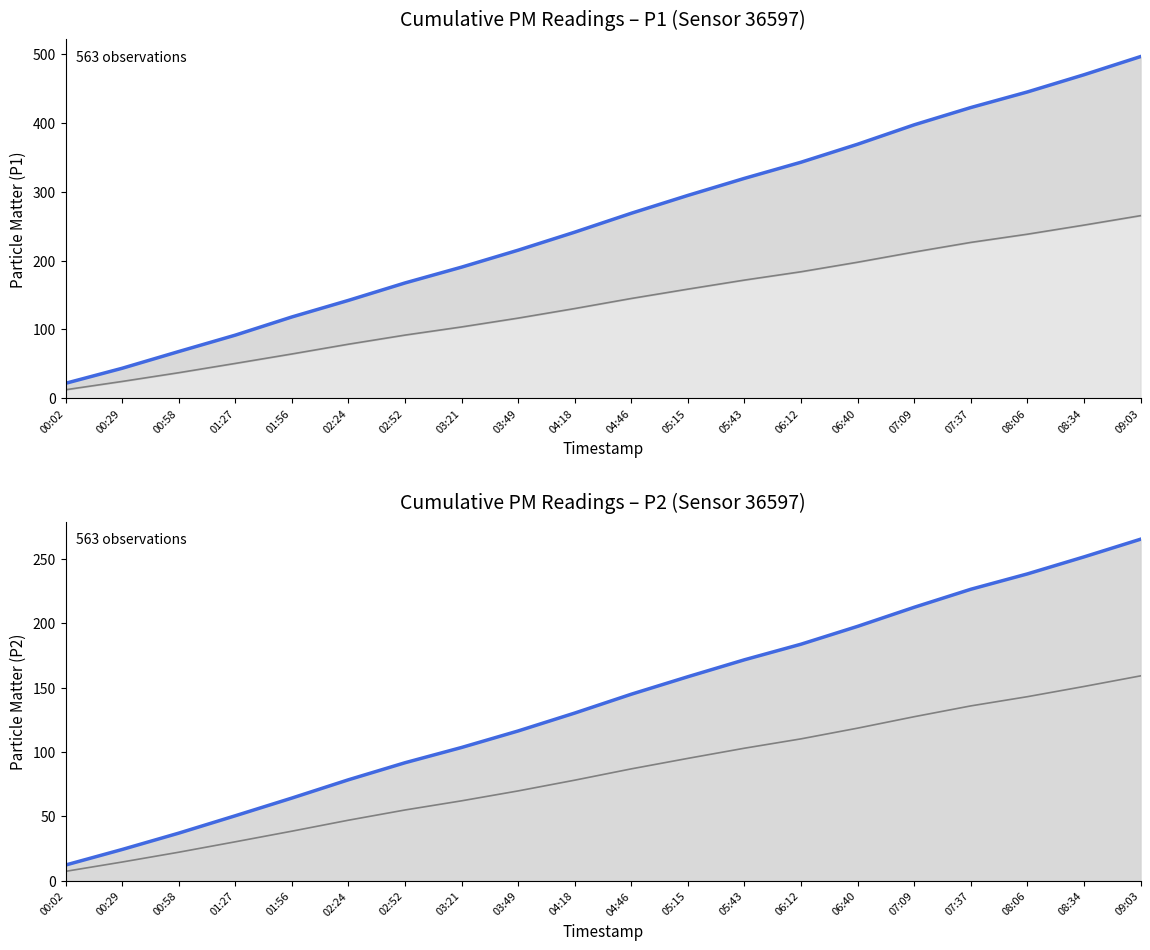

True or false: Cumulative P2 and Cumulative P2 lower cross at least once.

False